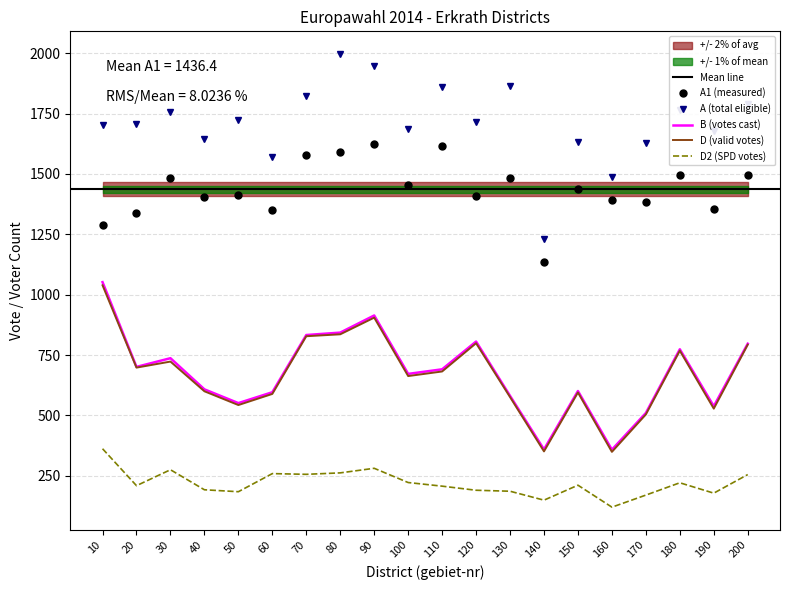

What is the approximate value of B at 120?

806